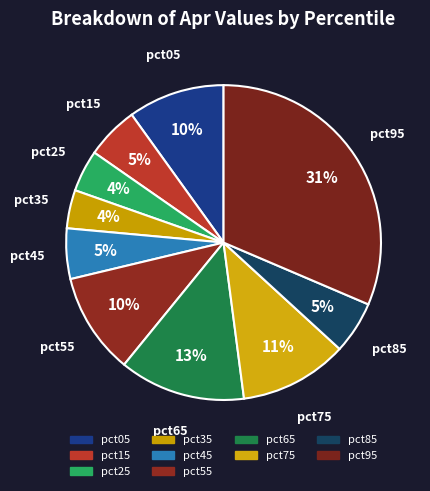

The pct05 slice represents 10% of the pie. True or false?

True